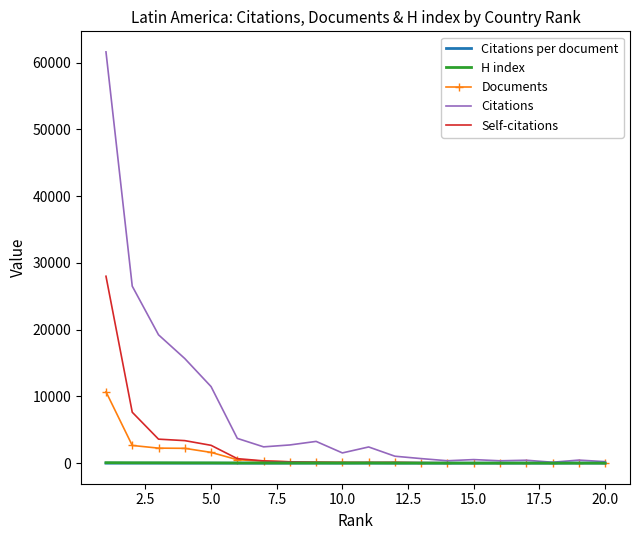

What is the minimum value for H index?

6.0